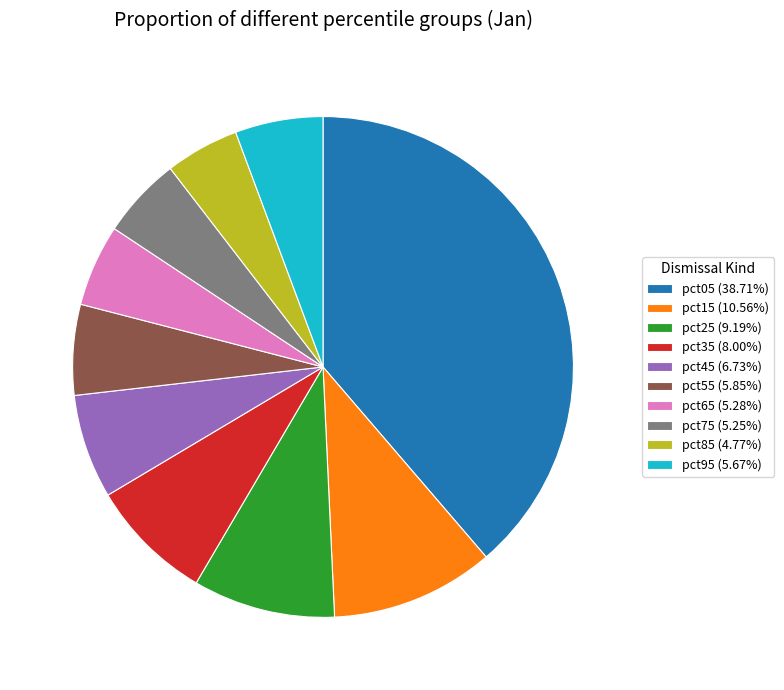

Combined, do pct85 (4.77%) and pct55 (5.85%) account for over 50%?

No